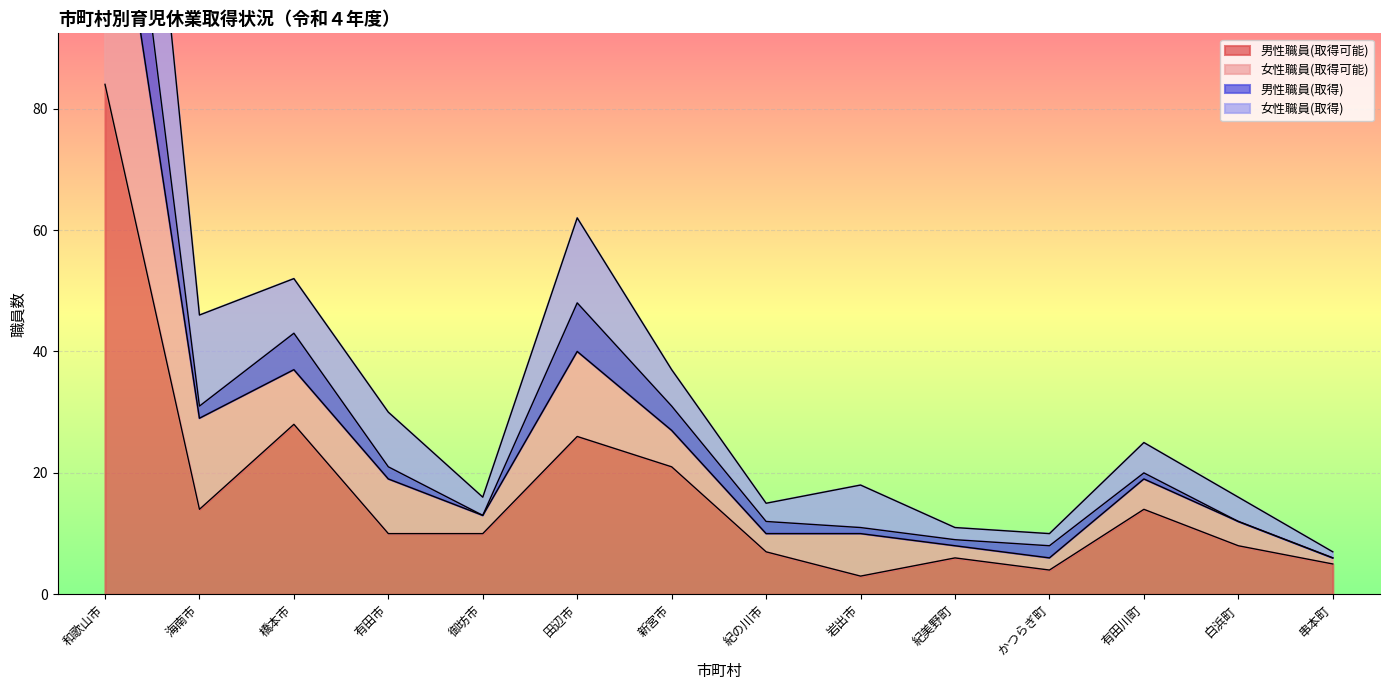

What is the approximate value of 男性職員(取得可能) at 白浜町, to the nearest 5?

10